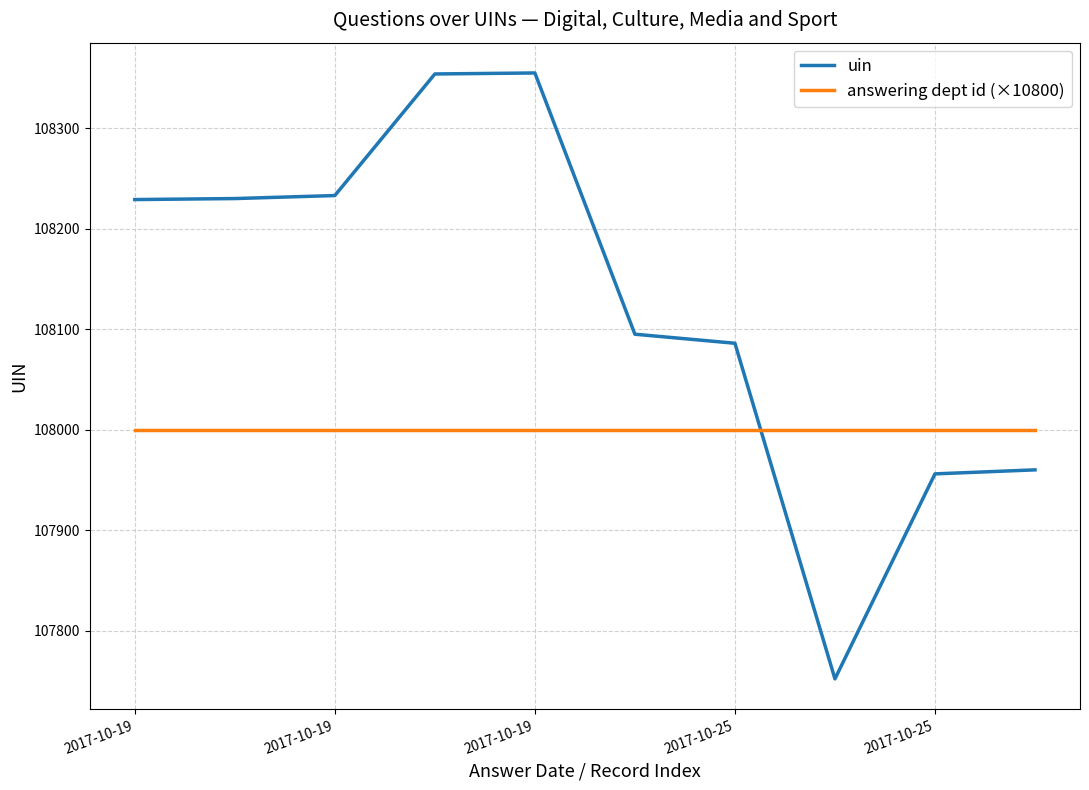

Which series has the largest total across all categories?

uin